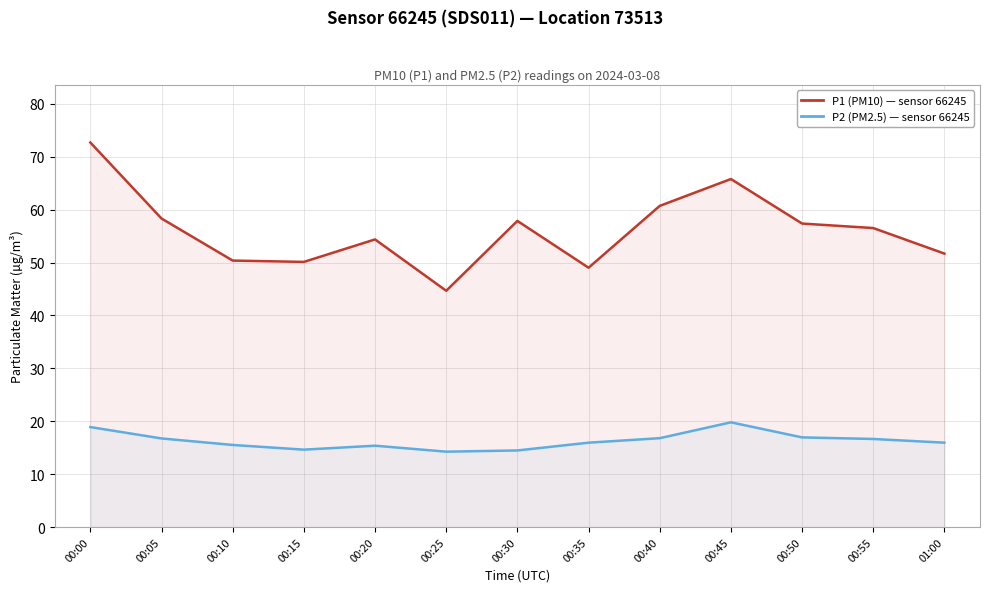

At which category does P1 (PM10) reach its first local peak?

00:20